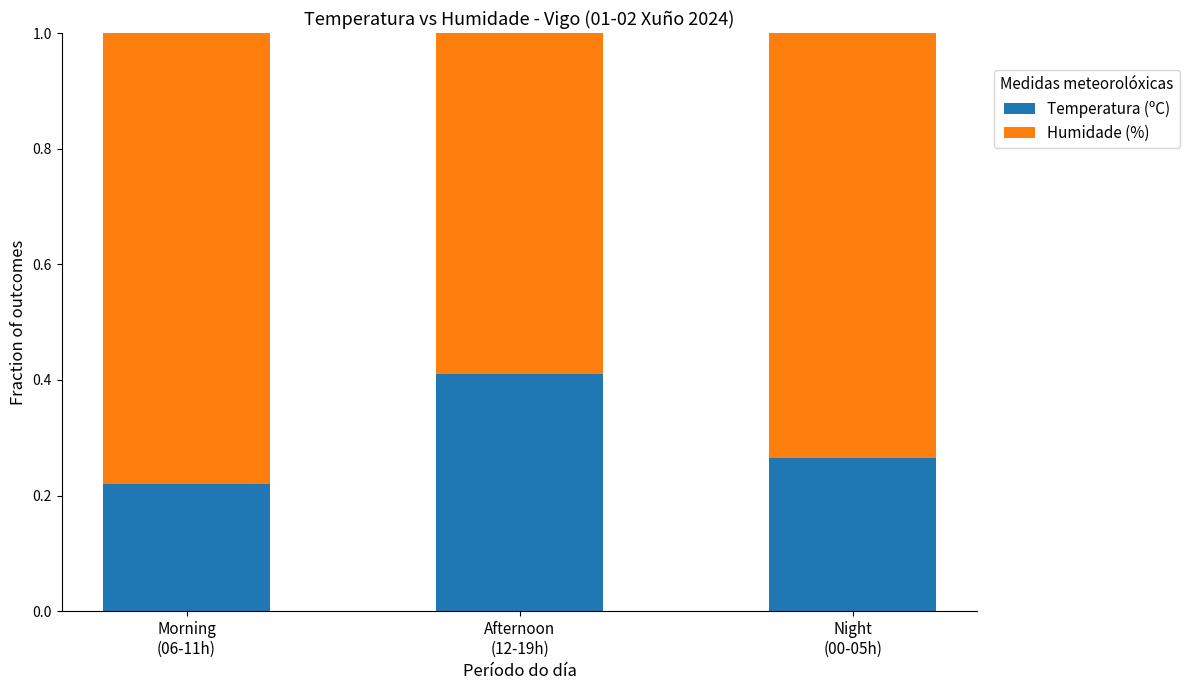

List the labels in order of Temperatura (ºC) value, largest first.

Afternoon
(12-19h), Night
(00-05h), Morning
(06-11h)